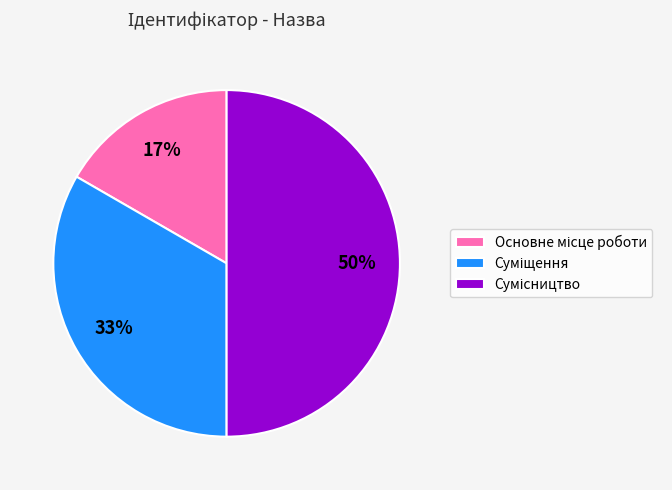

To the nearest percent, what is the average slice percentage?

33%